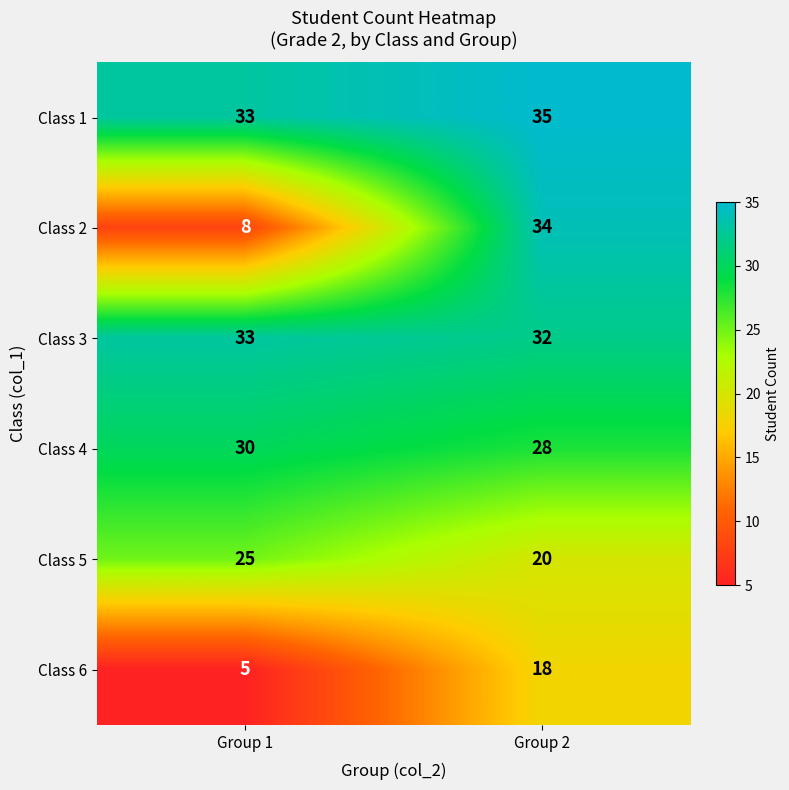

Reading right to left, extract all data points from this chart.

Class 1: 35	33
Class 2: 34	8
Class 3: 32	33
Class 4: 28	30
Class 5: 20	25
Class 6: 18	5